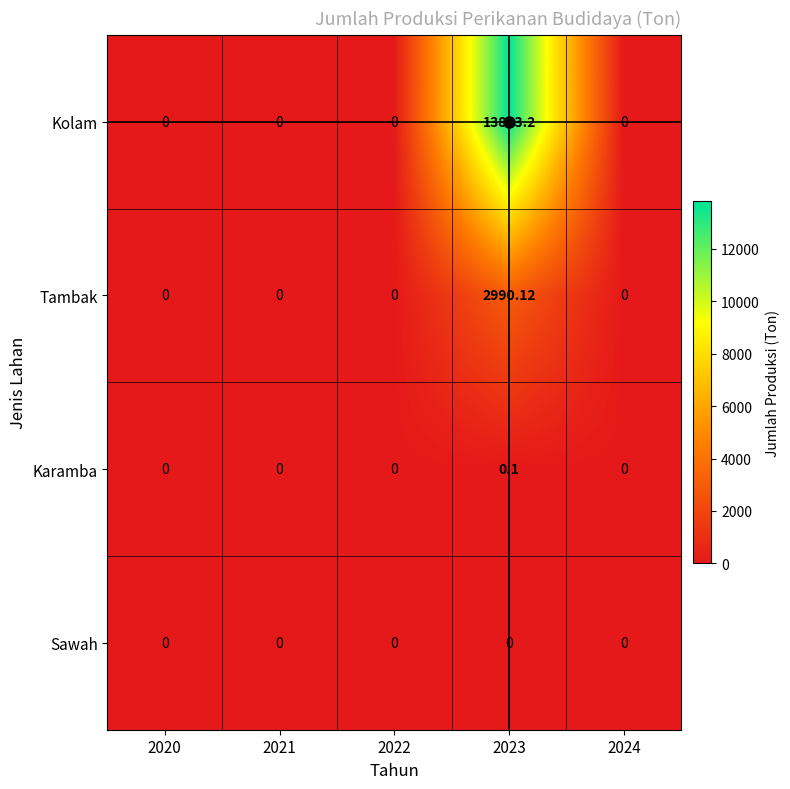

List the series in order of their peak value, lowest first.

Sawah, Karamba, Tambak, Kolam